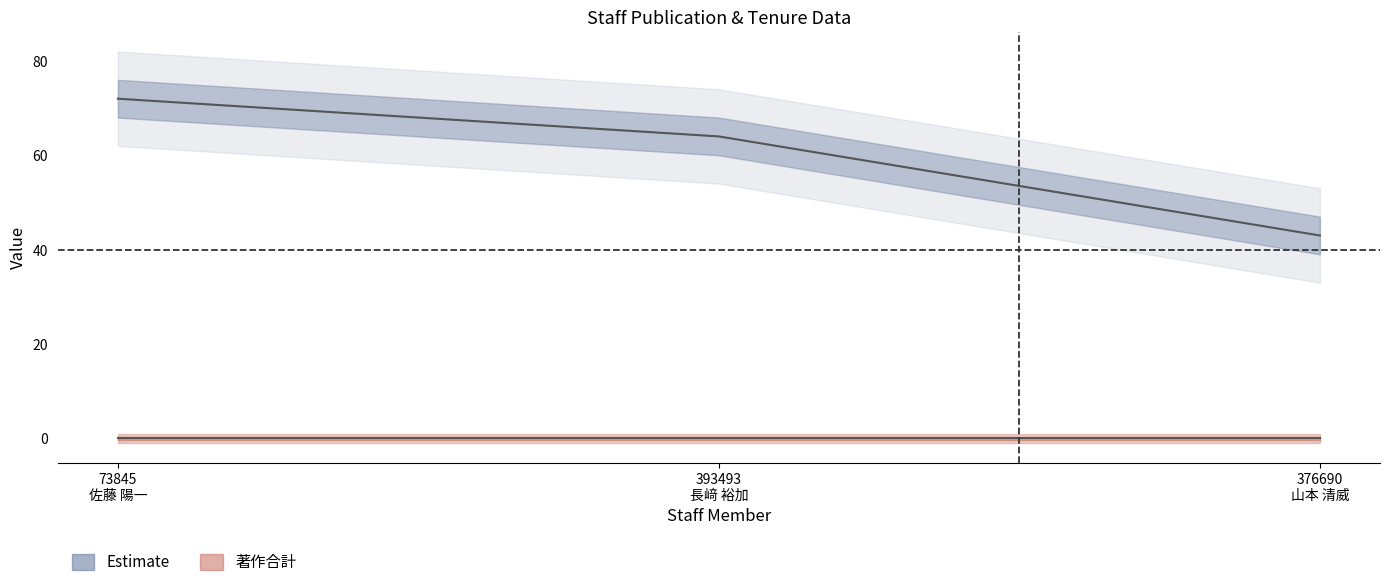

The value at 393493
長﨑 裕加 is 64. True or false?

True